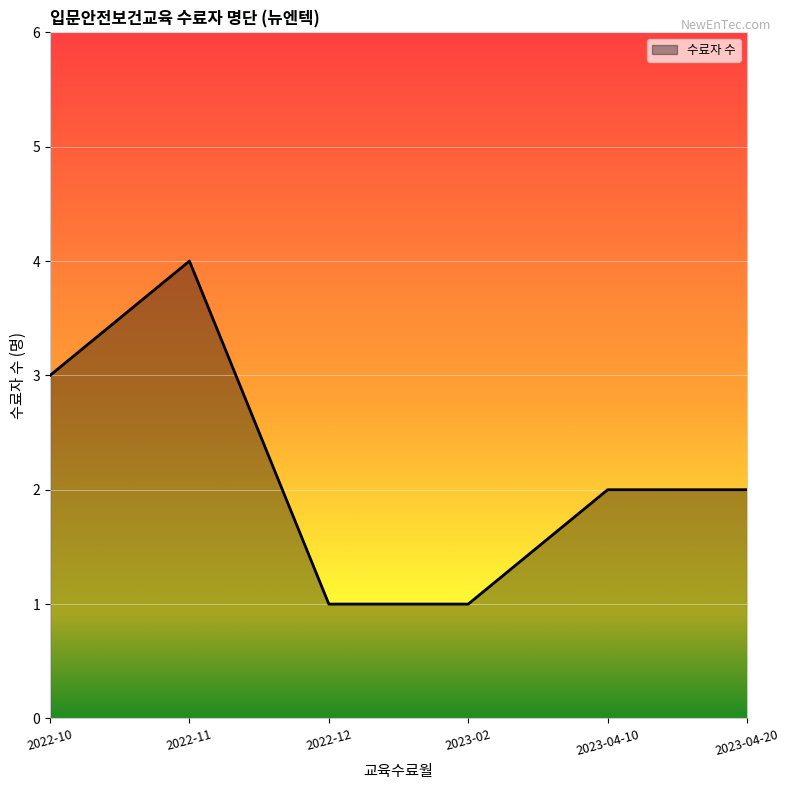

How many lines are shown in the chart?

1